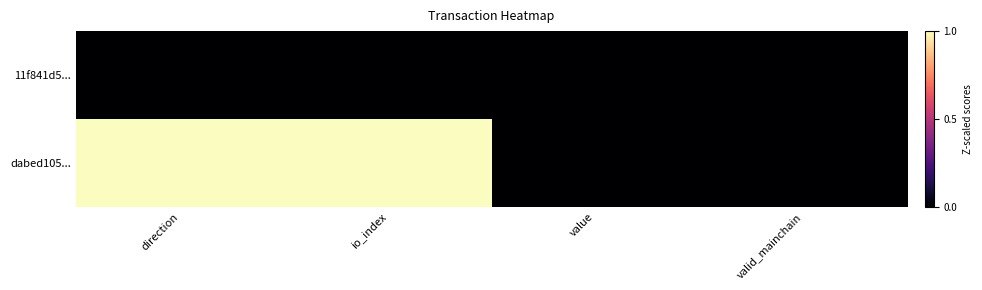

Reading left to right, transcribe all the data shown in this chart.

11f841d5...: direction=0	io_index=0	value=0	valid_mainchain=0
dabed105...: direction=1	io_index=1	value=0	valid_mainchain=0